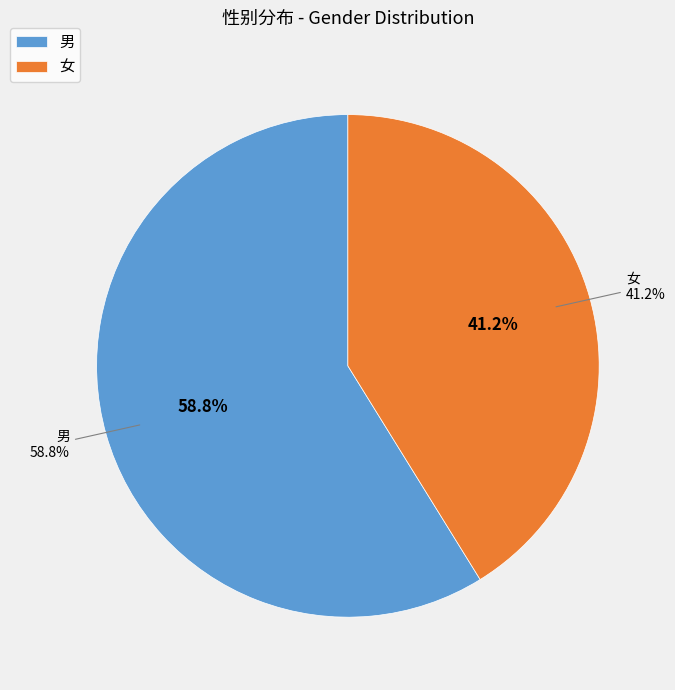

Count the number of slices in the pie.

2